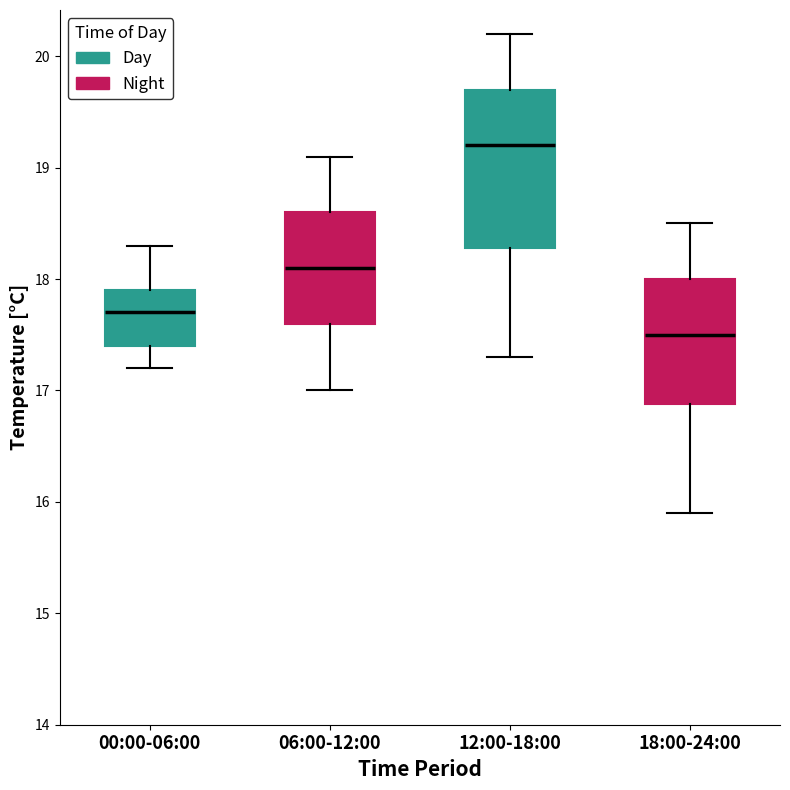

Where does the lower whisker of the box for 12:00-18:00 end on the y-axis? The values are not printed on the chart, so give them approximately, as read against the axis.

17.3